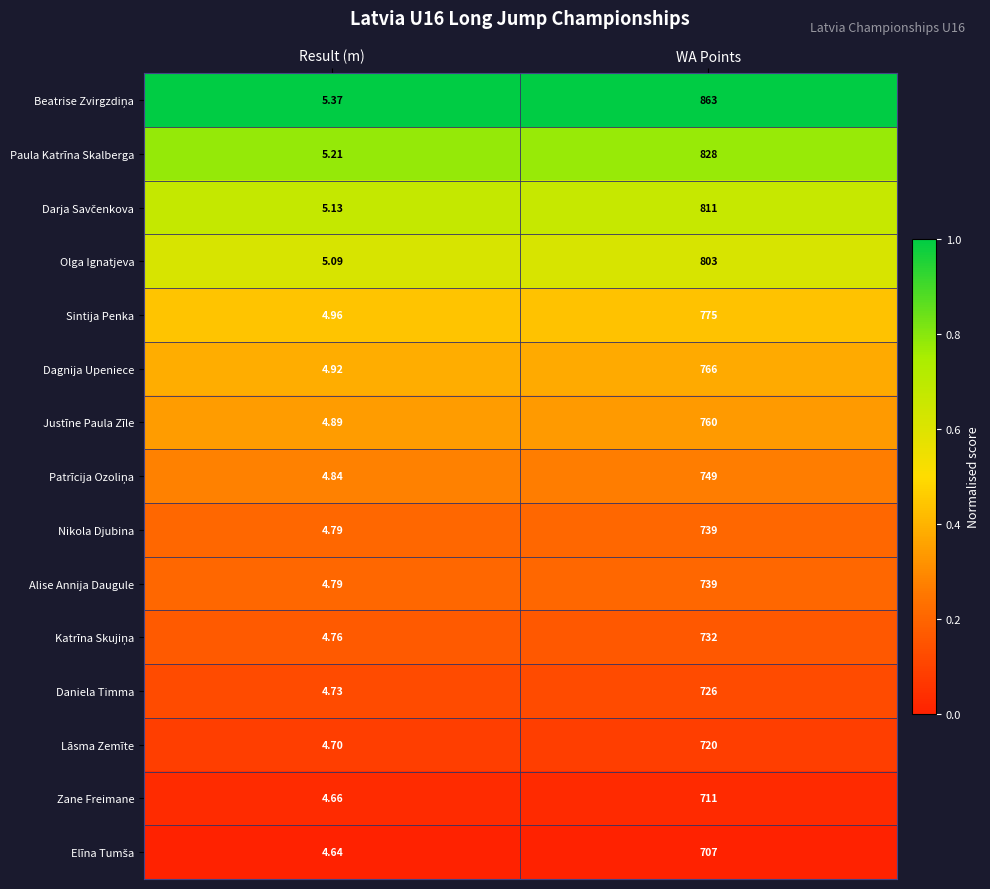

Which label corresponds to the smallest value in the chart?

Result (m)